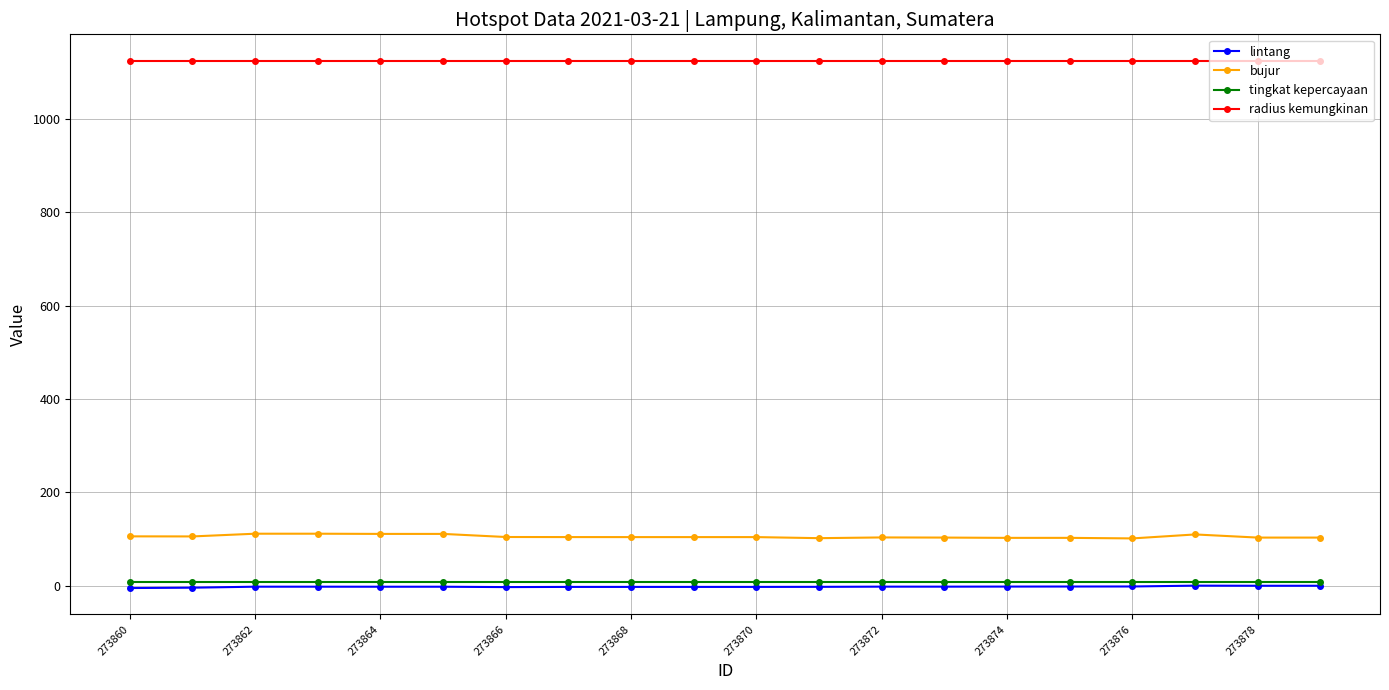

Does the chart display data point markers on the line(s)?

Yes